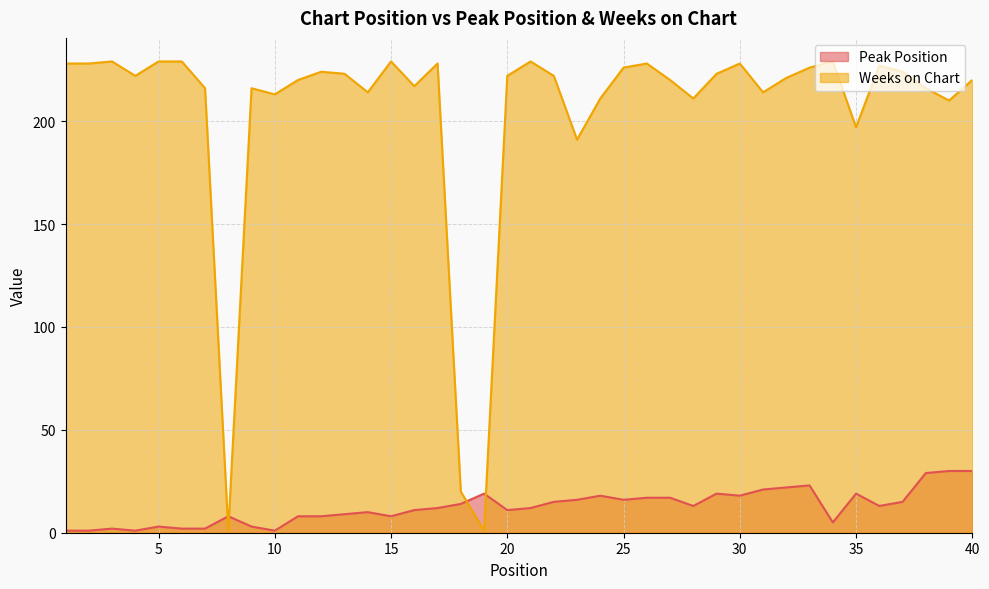

Rank the series by their maximum value, from lowest to highest.

Peak Position, Weeks on Chart